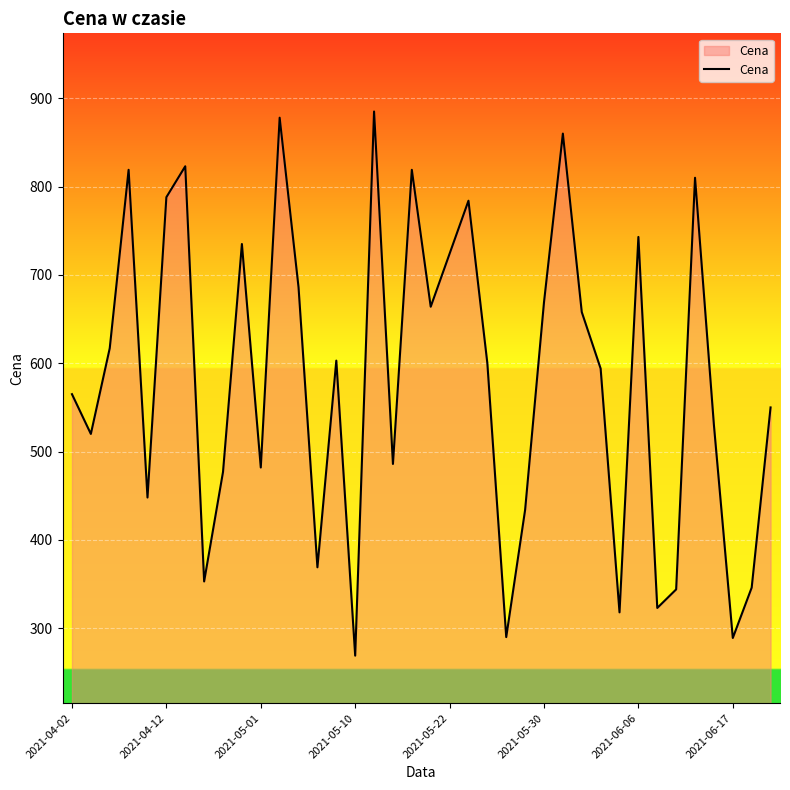

What is the average value?

583